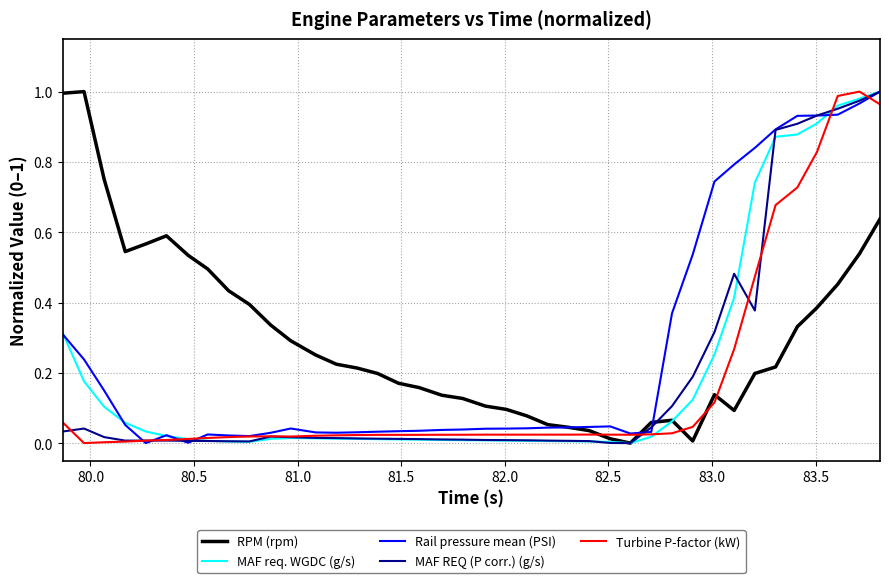

In RPM (rpm), how many points are higher than both neighbors (excluding endpoints)?

4